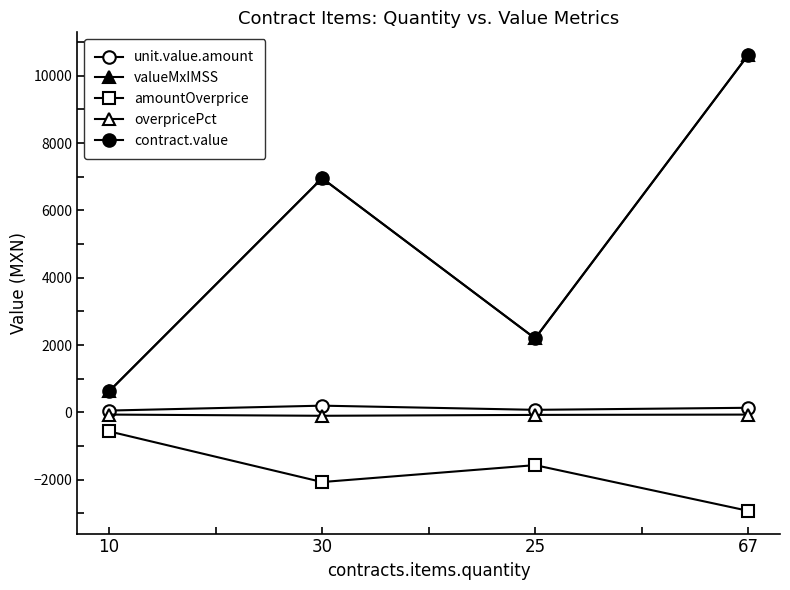

True or false: amountOverprice and valueMxIMSS intersect in this chart.

False